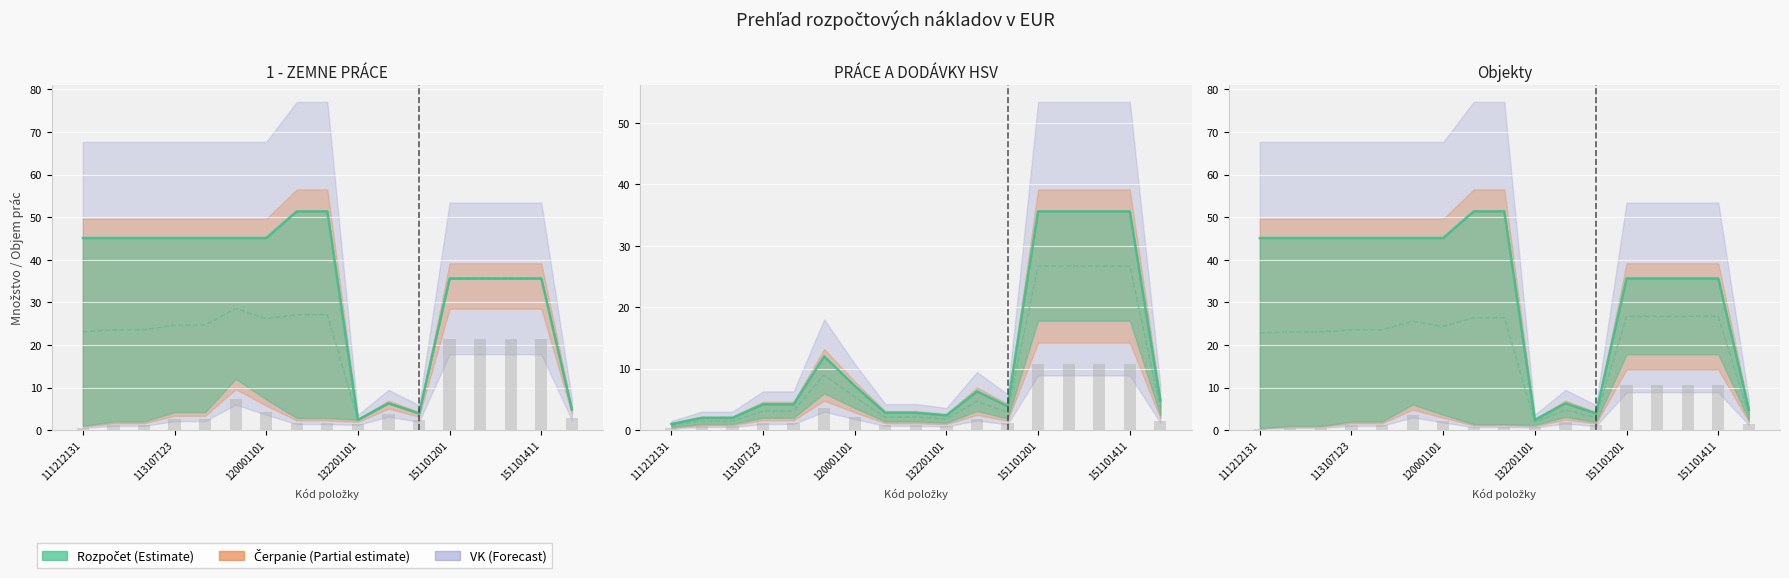

Does the chart contain stacked bars?

No